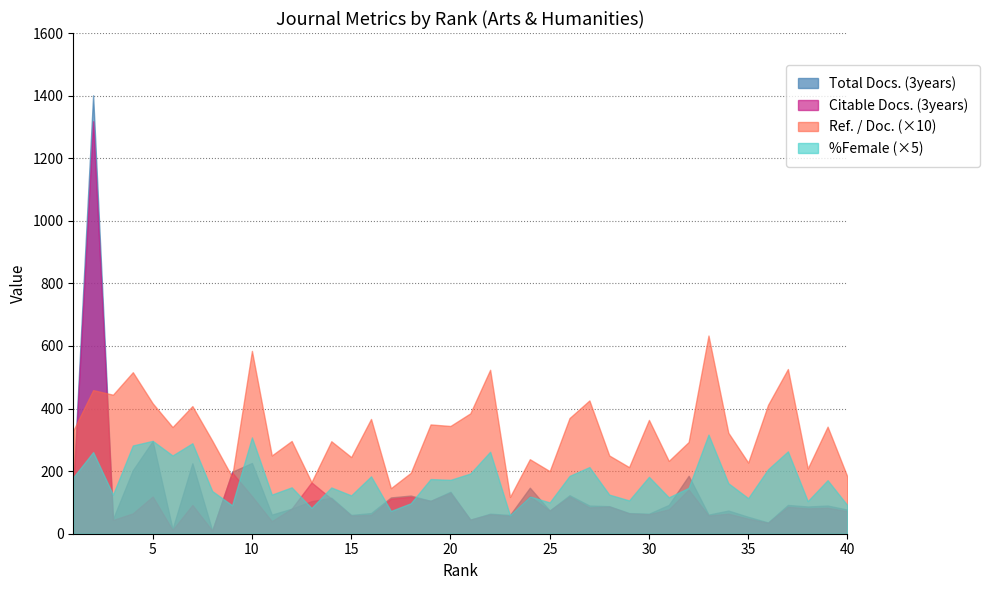

How many lines are shown in the chart?

4